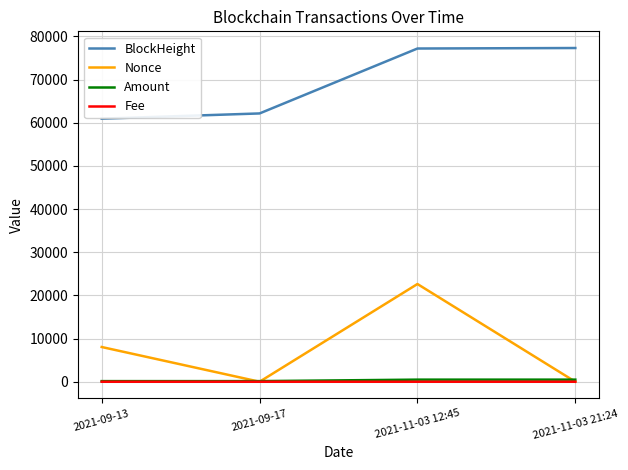

Does the chart display data point markers on the line(s)?

No